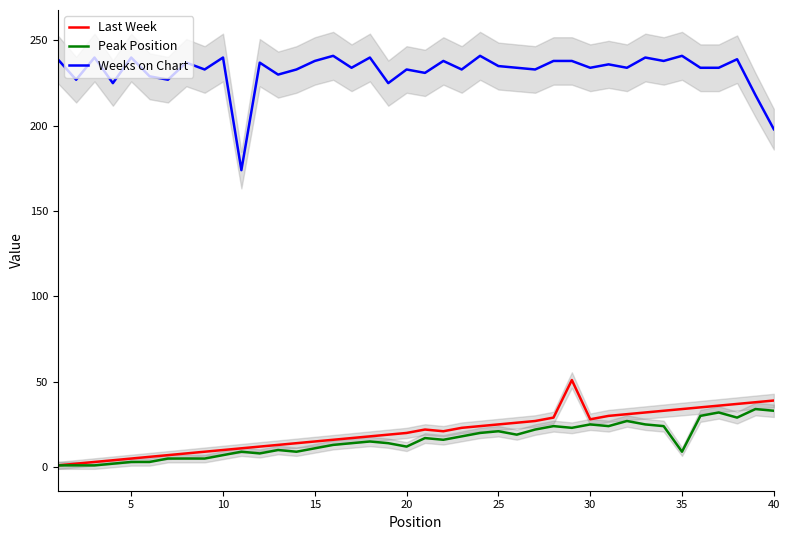

What is the maximum value shown in the chart?

241